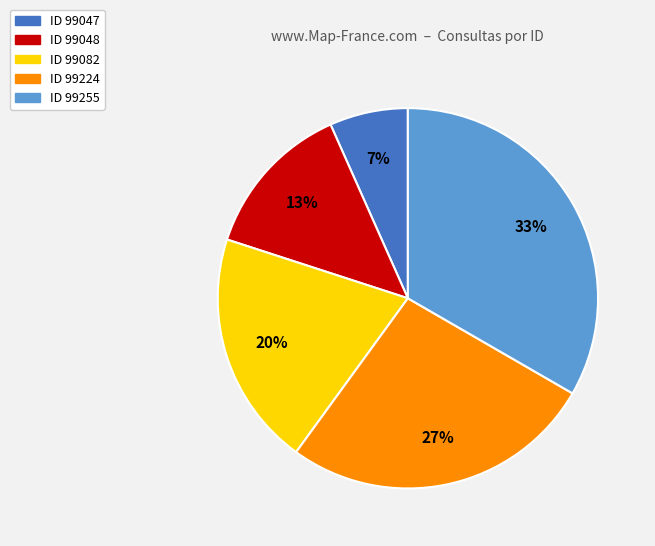

Is there a majority slice in this chart?

No